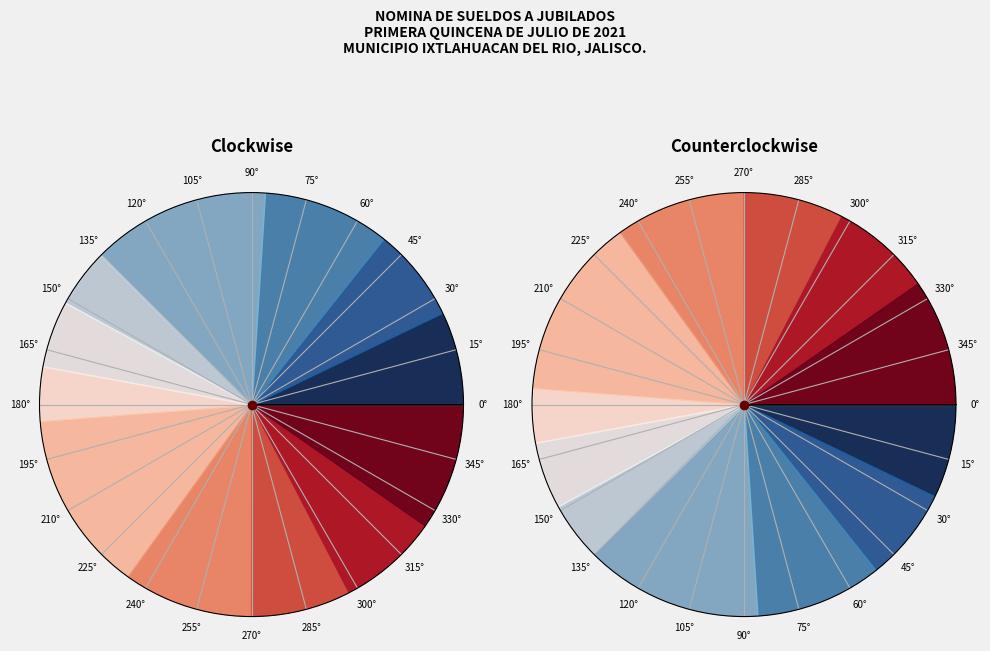

What portion of the pie excludes CARBAJAL MERCADO GENARO?

86.4%